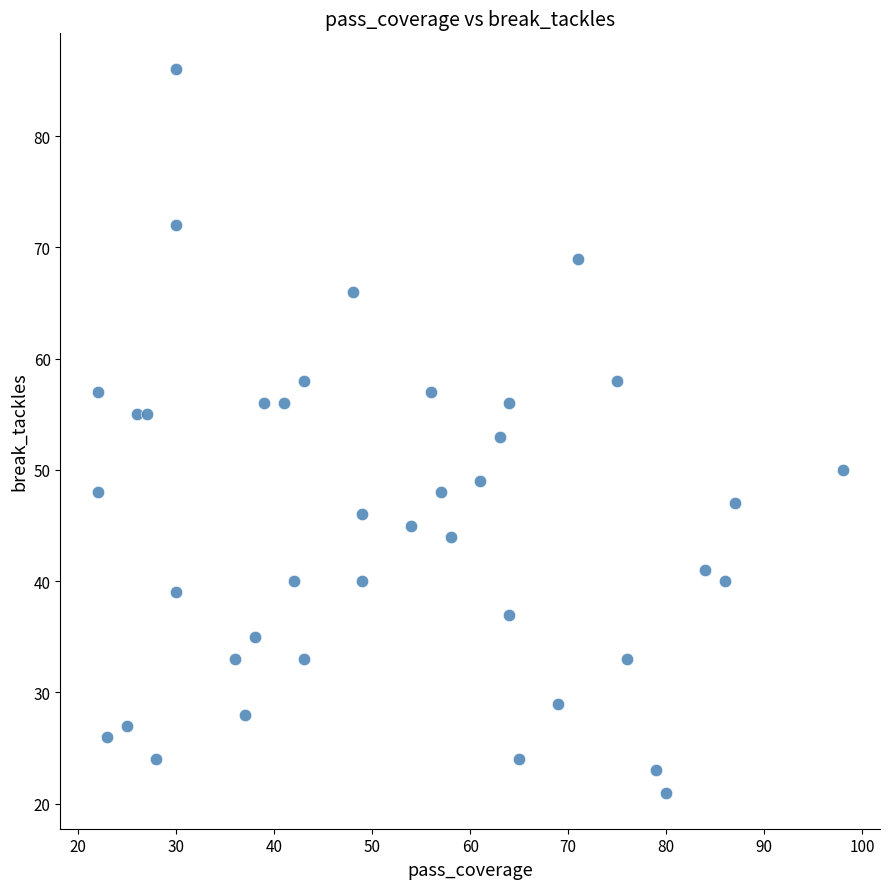

What is the range of X values (max minus min)?

76